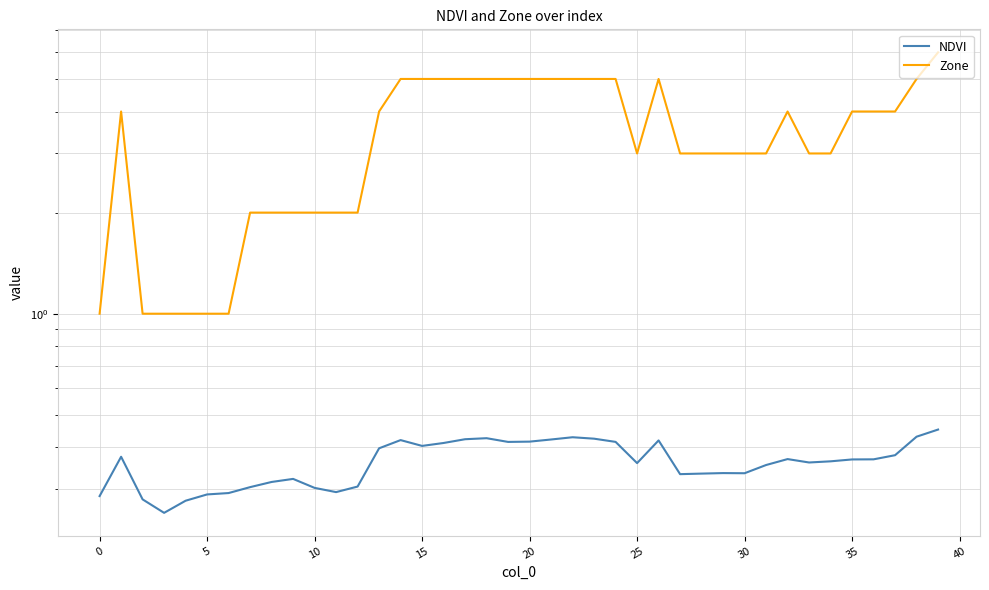

What is the difference between the maximum and minimum values in the NDVI series?

0.2